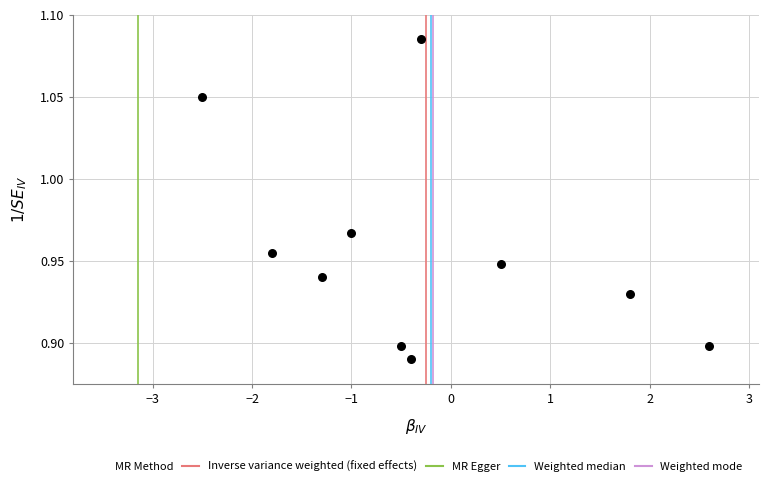

What is the average X value?

-0.3